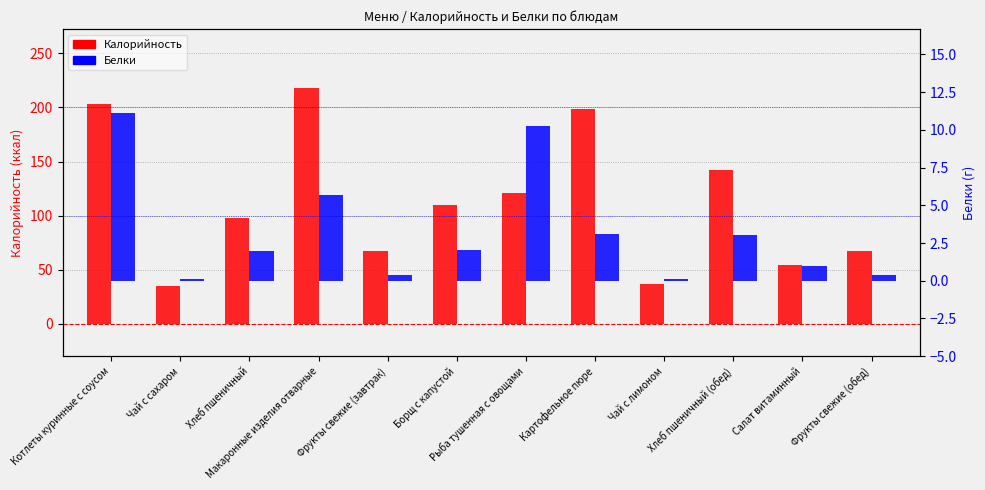

Which has a higher value, Чай с сахаром or Картофельное пюре?

Картофельное пюре